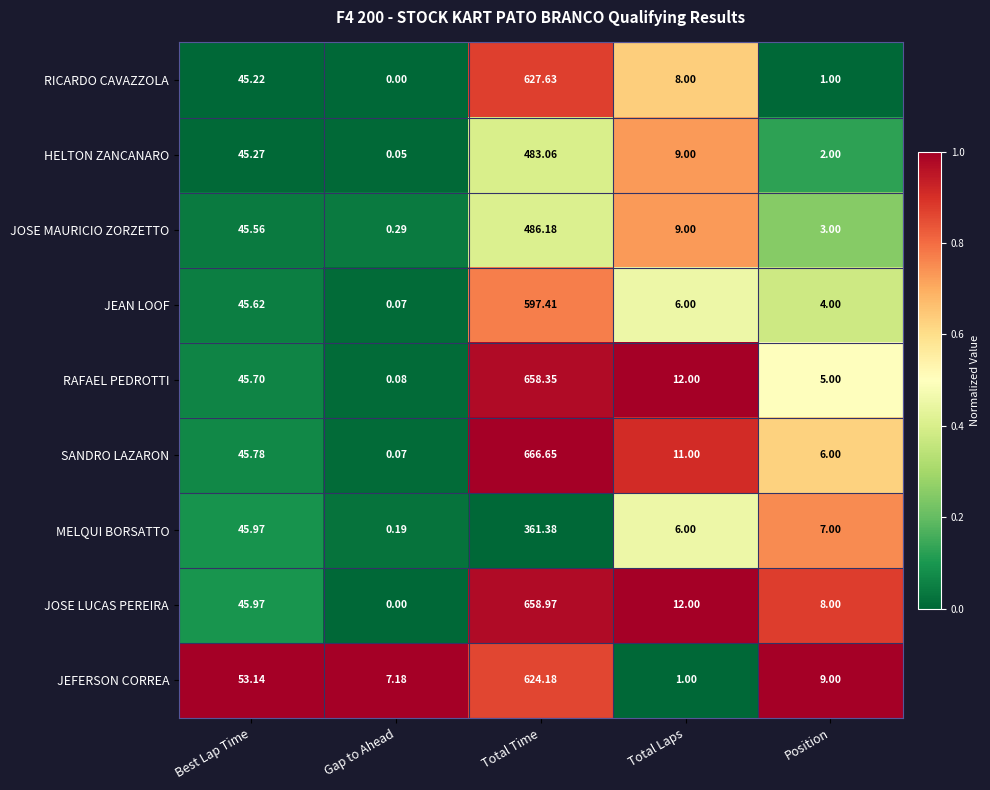

At which label is RAFAEL PEDROTTI closest to 329?

Best Lap Time